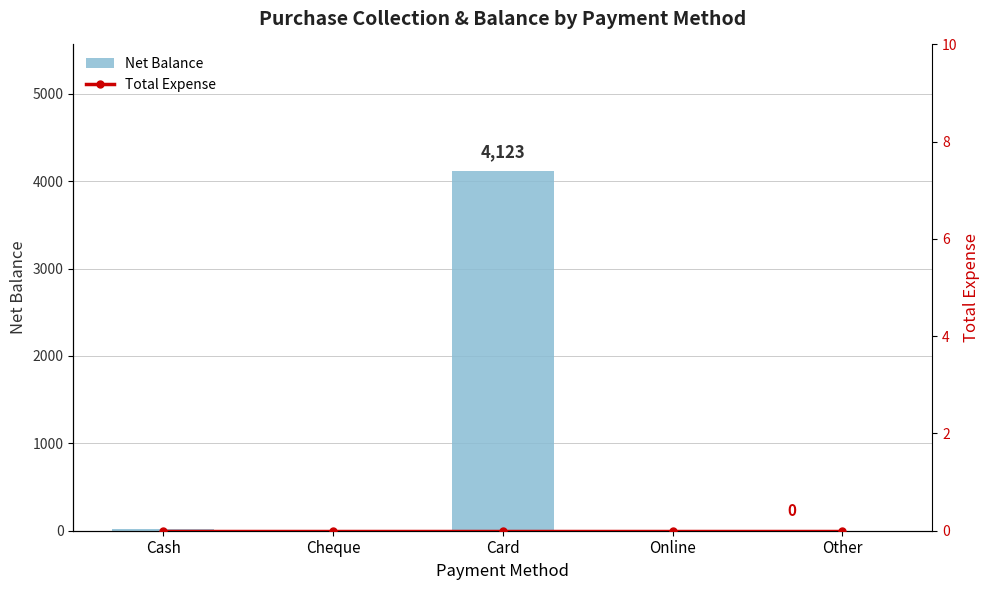

Count the number of data series in this chart.

2